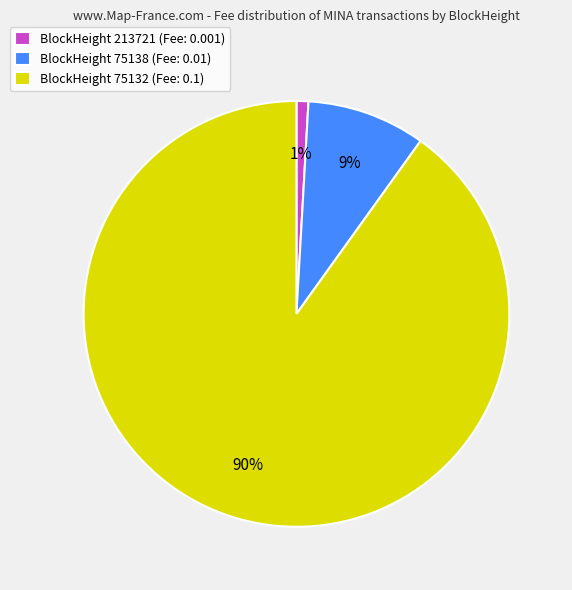

What is the majority slice?

BlockHeight 75132 (Fee: 0.1)